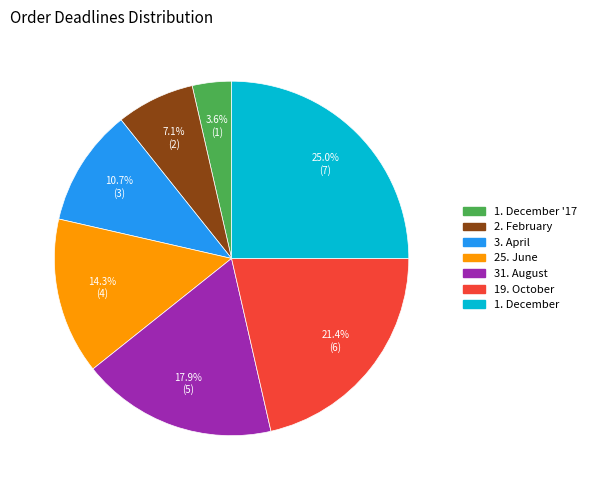

Which has a higher value, 31. August or 19. October?

19. October